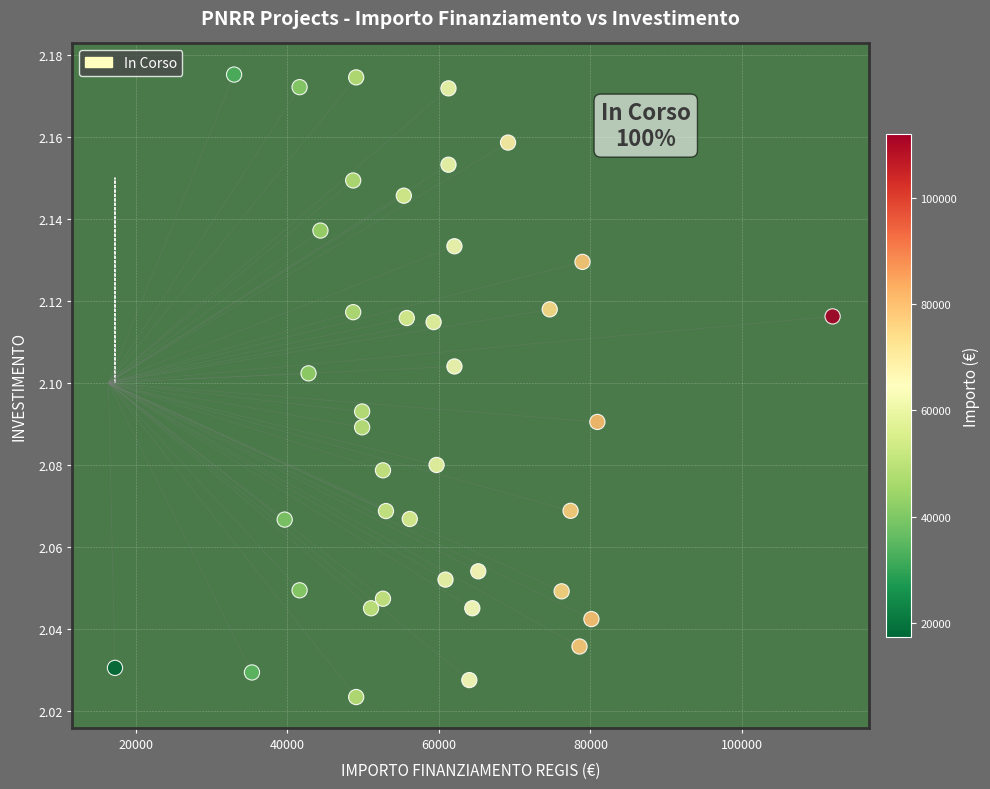

What is the range of X values (max minus min)?

94665.7